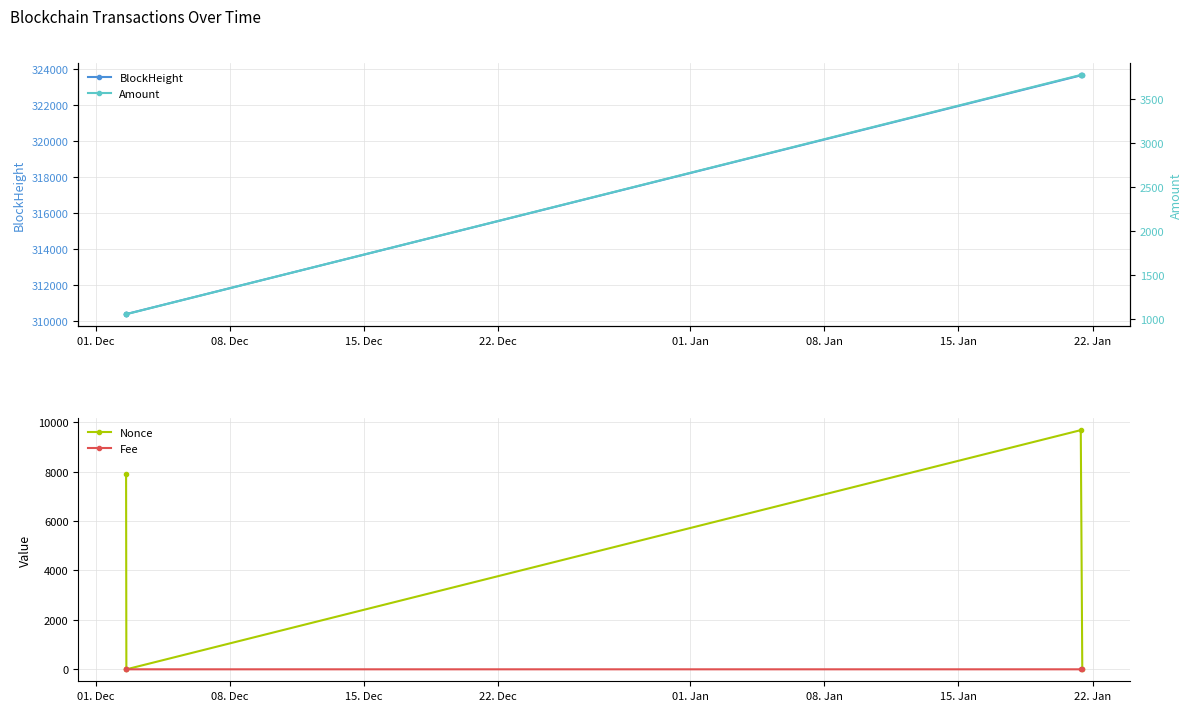

How many interior local peaks does the Amount series have?

1